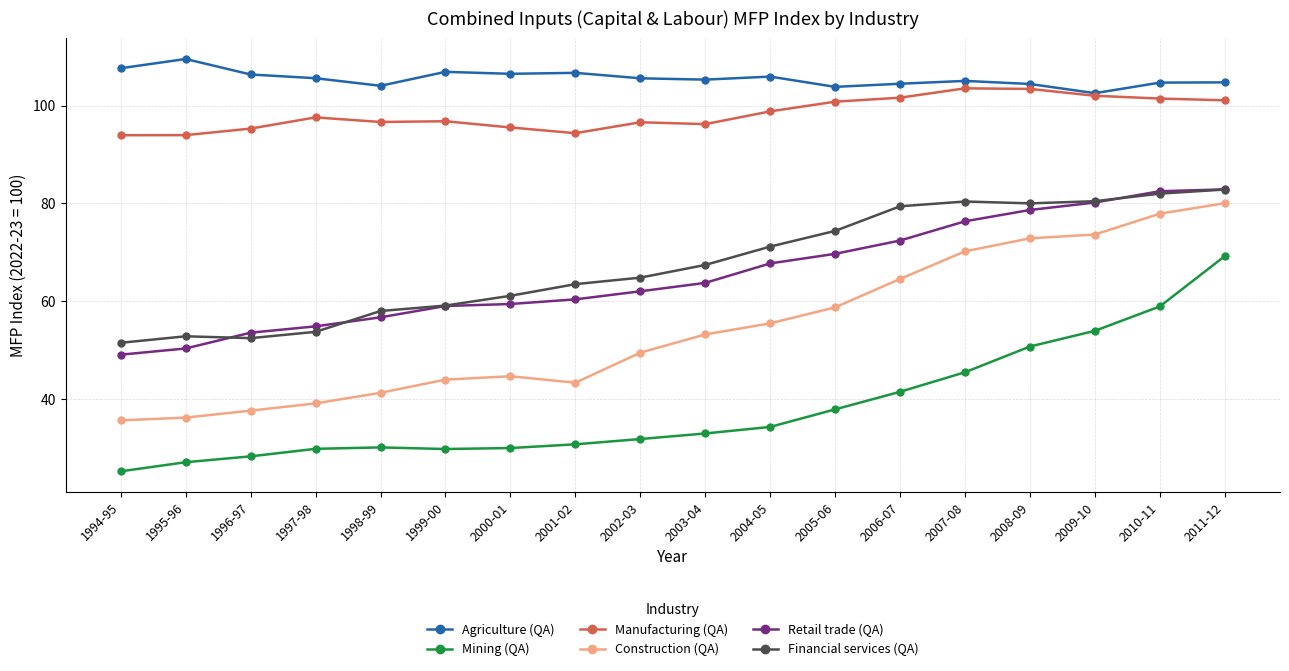

What position from the left is 2009-10?

16